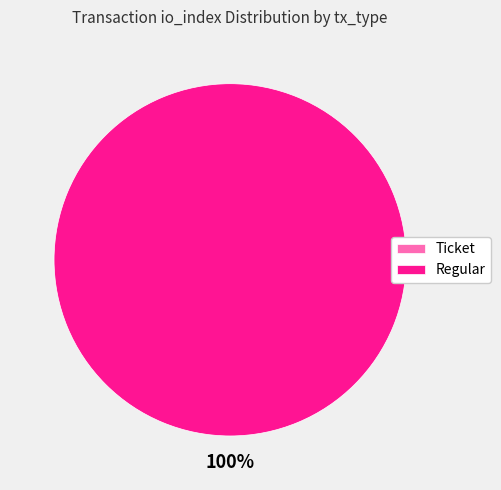

Combined, what portion of the pie is Ticket and Regular?

100.0%